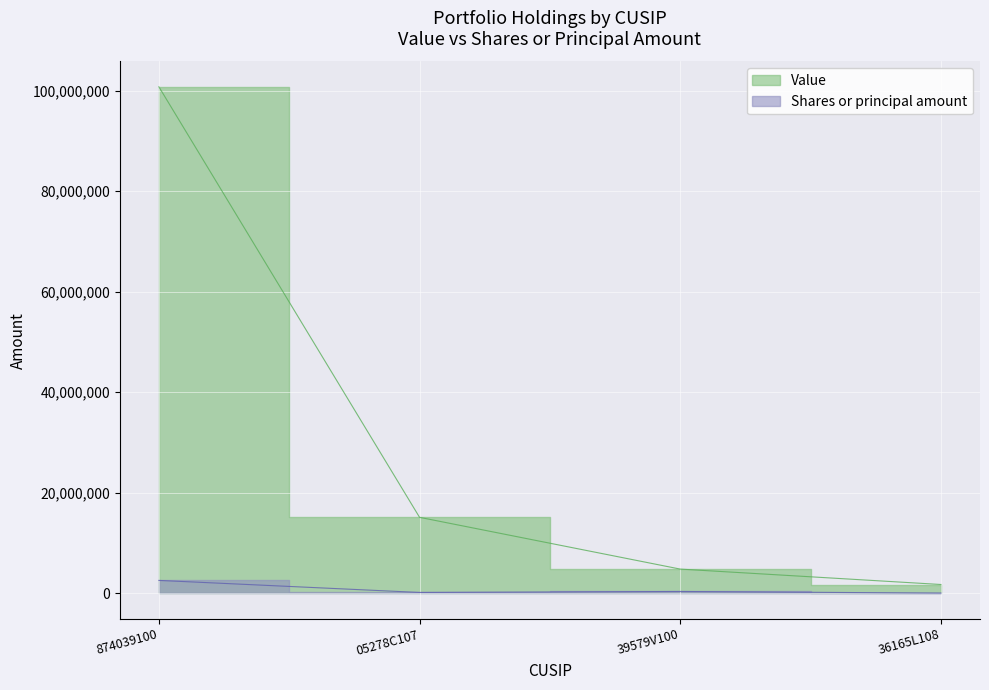

True or false: Shares or principal amount has a value of 280757 at 05278C107.

False